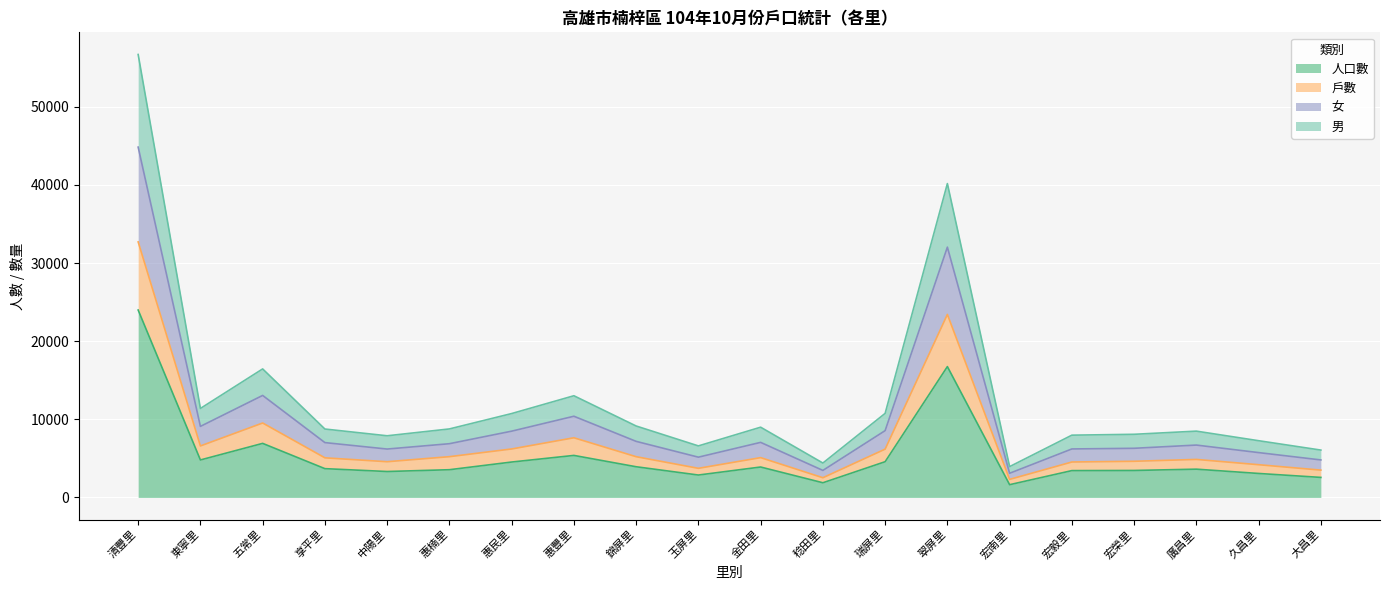

True or false: 女 has more than 2 interior local peaks.

True